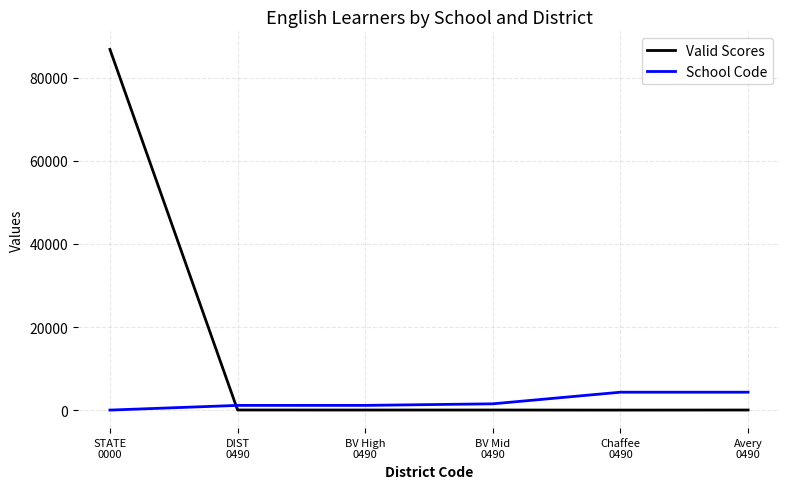

At which category does the chart reach its peak across all series?

STATE
0000